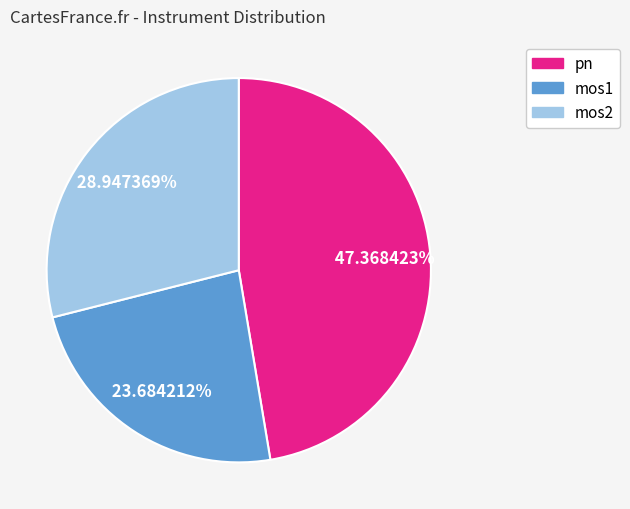

Rank the categories by value from highest to lowest.

pn, mos2, mos1